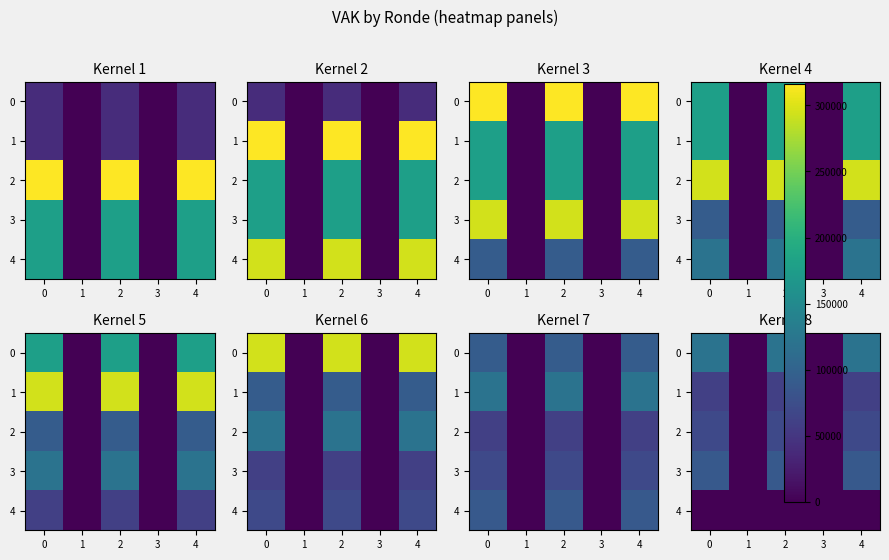

How many positive values does the 2 series have?

3